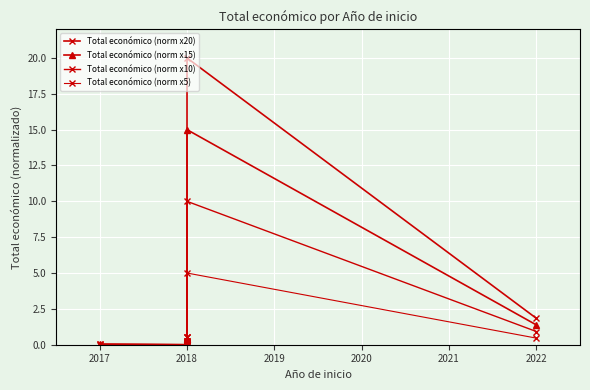

What is the difference between the maximum and minimum values in the Total económico (norm x5) series?

5.0